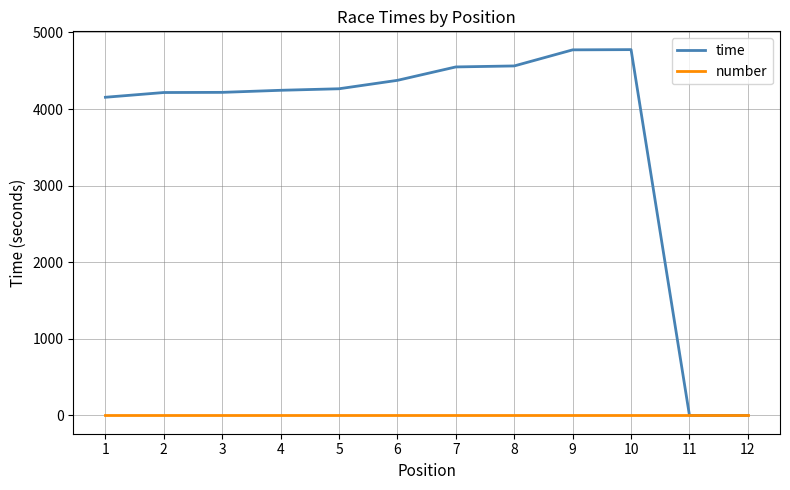

The value of number at 10 is 0. True or false?

True